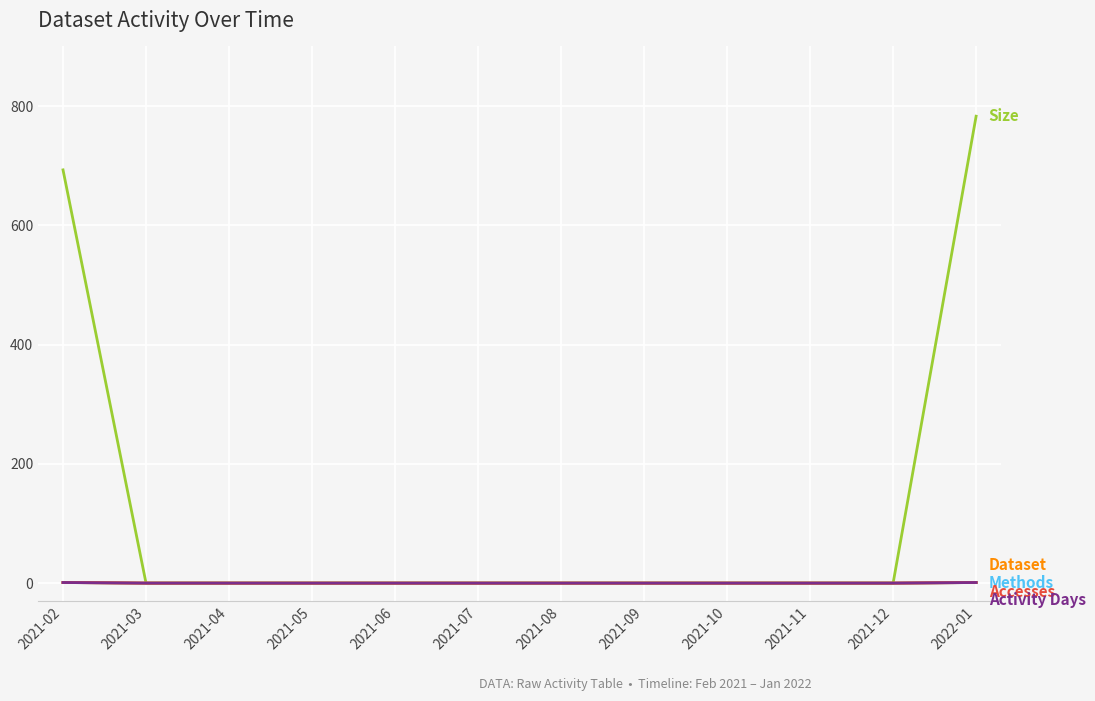

Does the chart have visible grid lines?

Yes